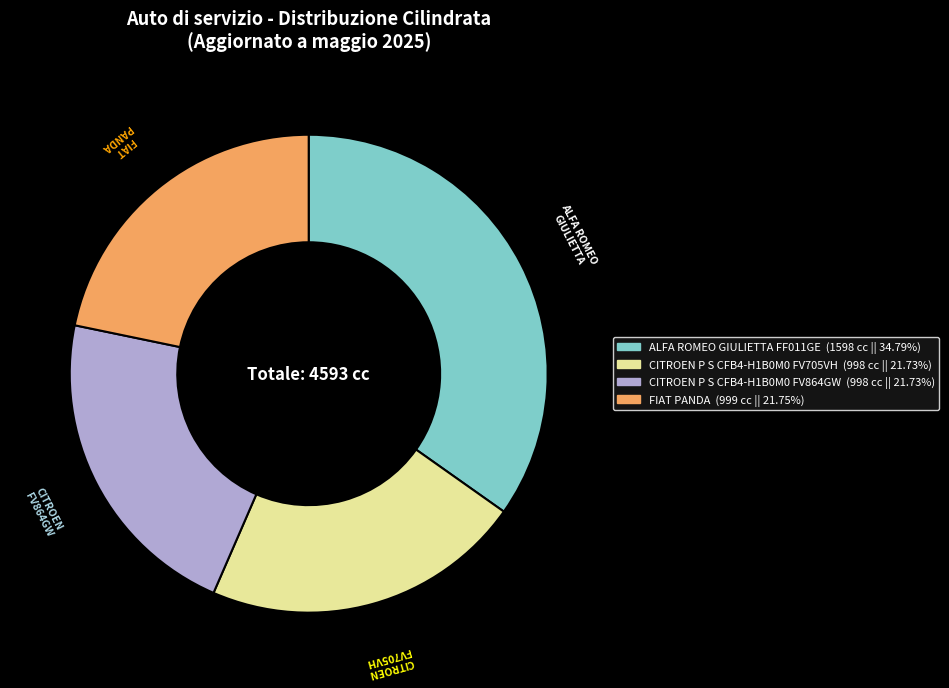

Does any single category account for the majority?

No